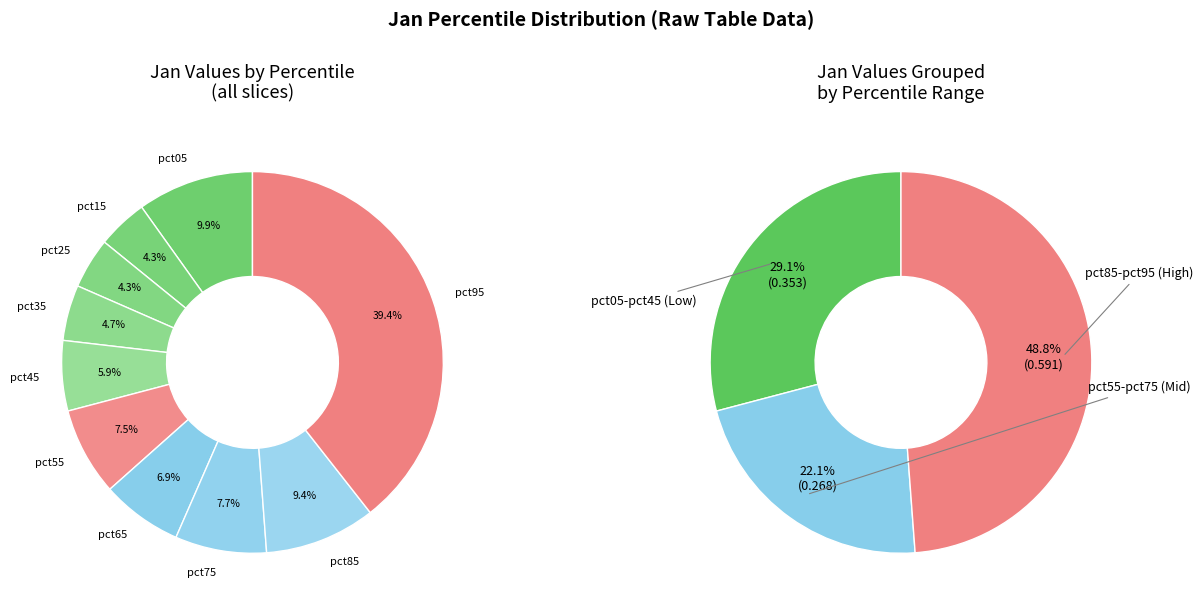

What is the largest slice in the pie chart?

pct95